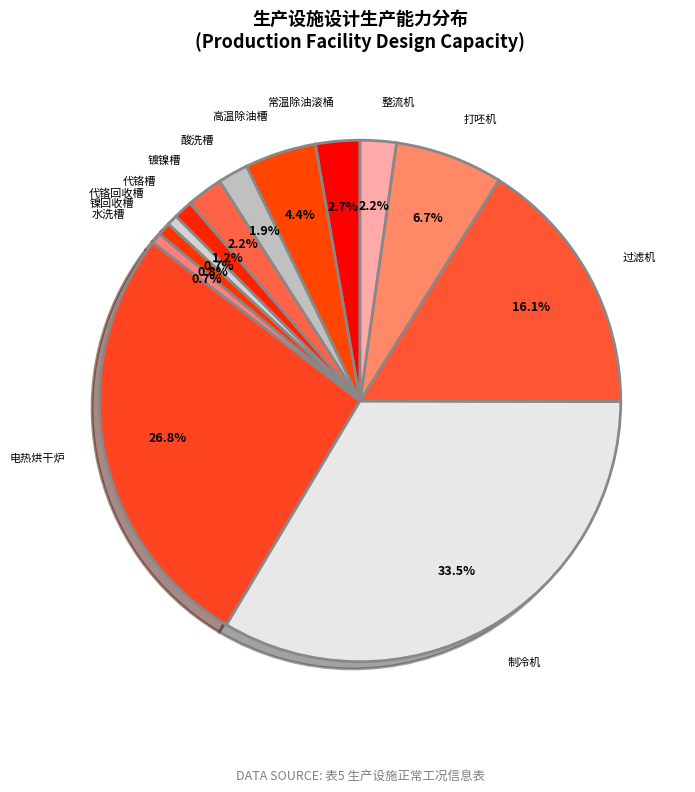

What is the smallest slice in the pie chart?

代铬回收槽